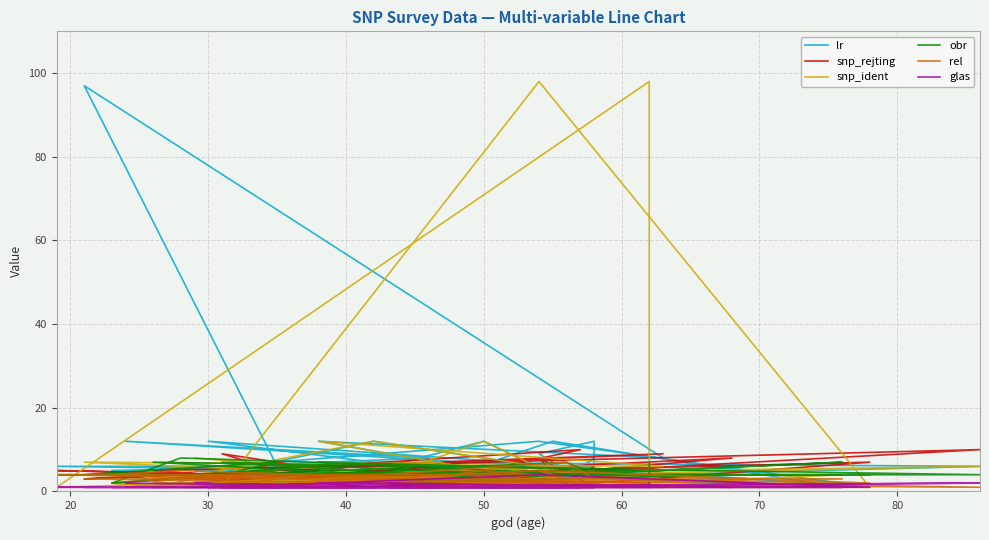

Reading left to right, what are all the values shown in this chart?

lr: 8	3	3	6	5	6	5	1	6	1	6	97	8	12	1	12	6	3	12	8	6	12	1	12	7	6	1	12	6	1	12	1	5	5	9	12	6	6	4	1
snp_rejting: 6	2	3	2	3	5	2	1	1	9	5	3	9	6	10	5	1	8	1	6	1	1	7	3	2	10	5	1	5	1	1	1	6	1	8	1	2	5	2	1
snp_ident: 3	6	4	5	8	6	2	1	7	6	5	7	6	12	1	12	4	4	1	4	1	98	1	1	4	6	2	12	6	1	1	4	4	6	5	1	5	1	98	1
obr: 4	7	4	4	4	6	2	8	6	4	7	4	5	7	4	4	2	4	4	4	7	4	4	4	4	4	7	4	4	4	4	7	2	4	4	4	4	4	4	7
rel: 3	7	3	4	3	1	4	5	3	1	3	3	1	3	3	5	2	1	4	3	1	5	2	4	2	1	4	4	4	1	3	3	2	3	5	1	2	4	2	2
glas: 1	1	1	1	2	1	1	1	1	1	1	1	1	2	1	1	2	1	2	1	1	4	1	1	1	2	1	2	1	1	1	1	1	1	1	1	1	1	1	2